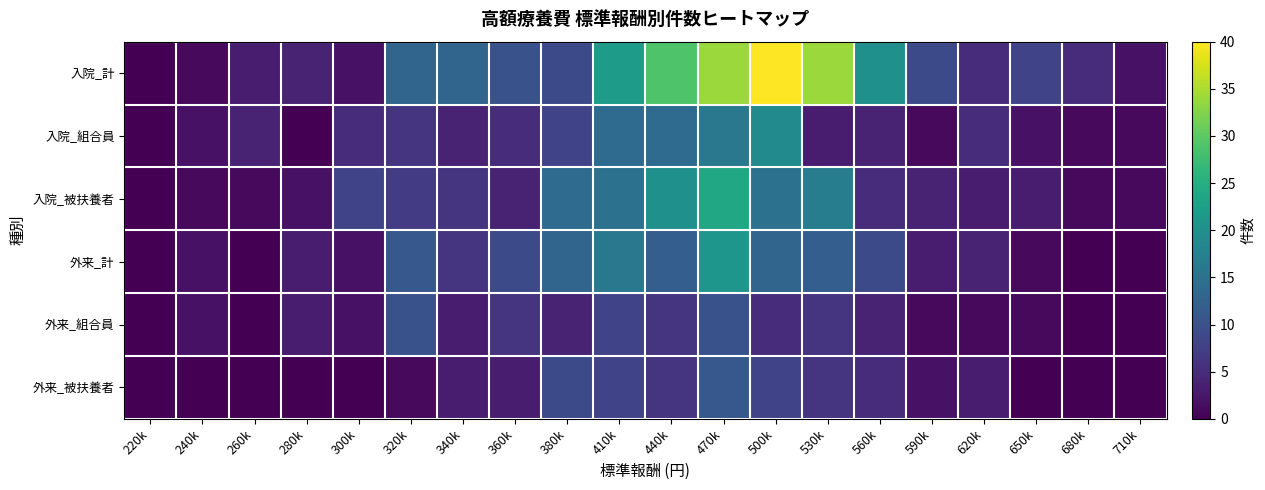

Reading right to left, what are all the values shown in this chart?

入院_計: 710k=2	680k=5	650k=8	620k=5	590k=9	560k=20	530k=34	500k=40	470k=34	440k=29	410k=22	380k=9	360k=10	340k=13	320k=13	300k=2	280k=4	260k=3	240k=1	220k=0
入院_組合員: 710k=1	680k=1	650k=2	620k=5	590k=1	560k=4	530k=3	500k=19	470k=16	440k=14	410k=14	380k=8	360k=5	340k=4	320k=6	300k=5	280k=0	260k=4	240k=2	220k=0
入院_被扶養者: 710k=1	680k=1	650k=3	620k=3	590k=4	560k=5	530k=17	500k=15	470k=24	440k=20	410k=15	380k=14	360k=4	340k=6	320k=7	300k=8	280k=2	260k=1	240k=1	220k=0
外来_計: 710k=0	680k=0	650k=1	620k=4	590k=3	560k=9	530k=12	500k=13	470k=21	440k=12	410k=16	380k=13	360k=9	340k=6	320k=11	300k=2	280k=3	260k=0	240k=2	220k=0
外来_組合員: 710k=0	680k=0	650k=1	620k=1	590k=1	560k=4	530k=6	500k=5	470k=10	440k=6	410k=8	380k=4	360k=6	340k=3	320k=10	300k=2	280k=3	260k=0	240k=2	220k=0
外来_被扶養者: 710k=0	680k=0	650k=0	620k=3	590k=2	560k=5	530k=6	500k=8	470k=11	440k=6	410k=8	380k=9	360k=3	340k=3	320k=1	300k=0	280k=0	260k=0	240k=0	220k=0